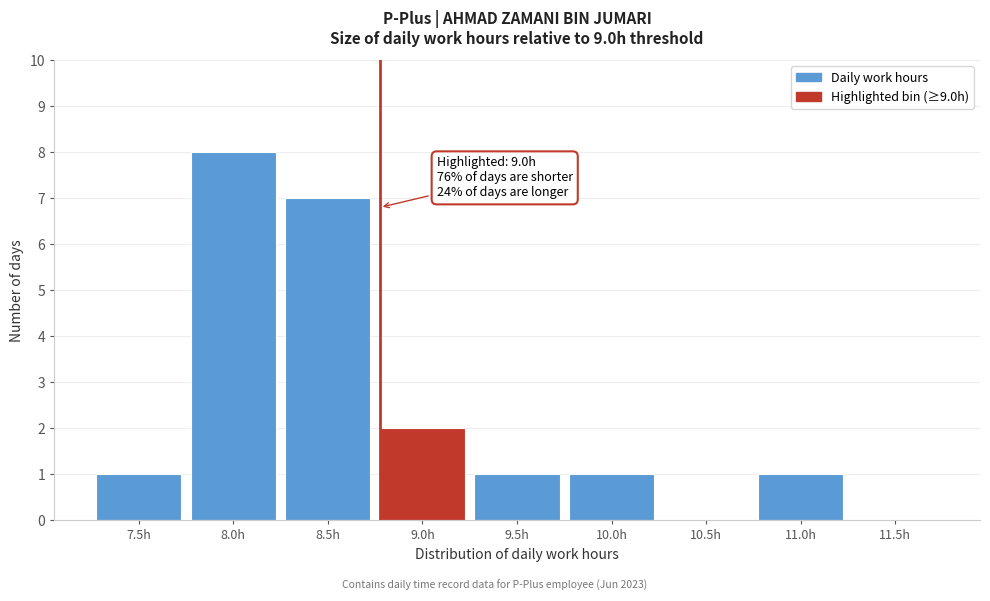

Reading right to left, what are all the values shown in this chart?

11.5h=0	11.0h=1	10.5h=0	10.0h=1	9.5h=1	9.0h=2	8.5h=7	8.0h=8	7.5h=1